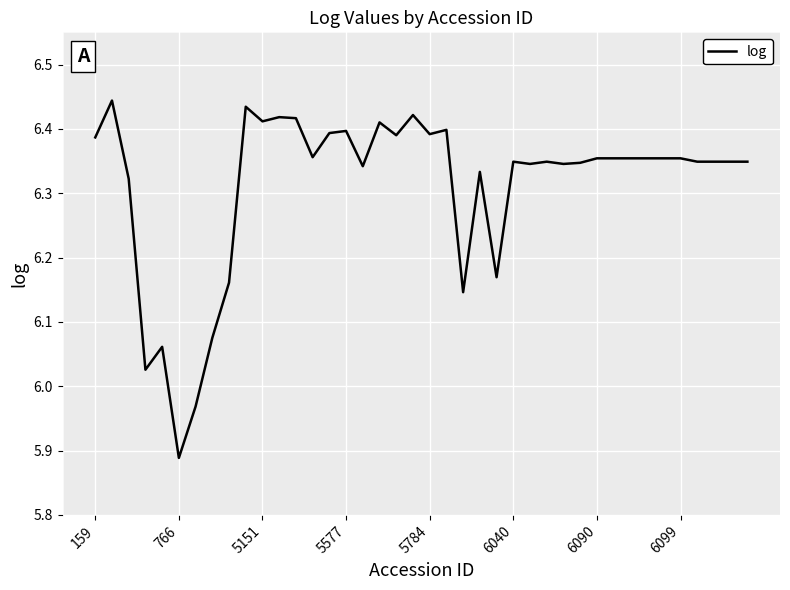

What is the difference between the maximum and minimum values?

0.6